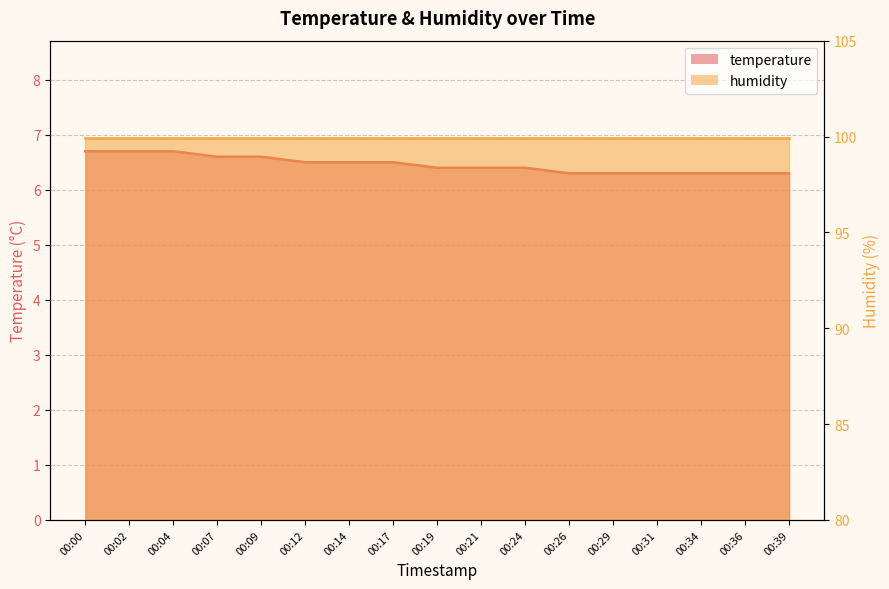

What is the change in value from 00:07 to 00:14?

-0.1